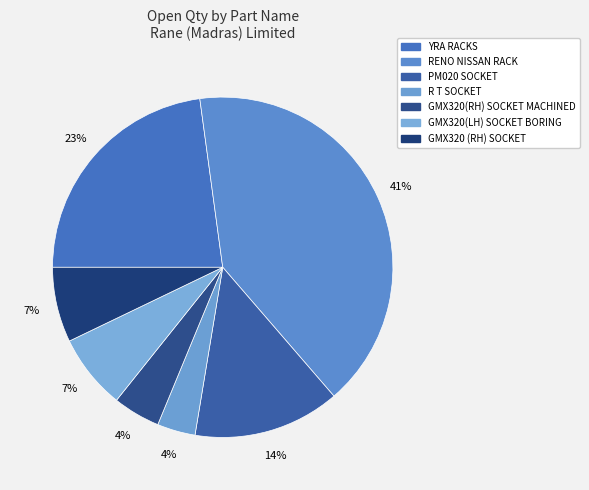

Which slice is the largest?

RENO NISSAN RACK